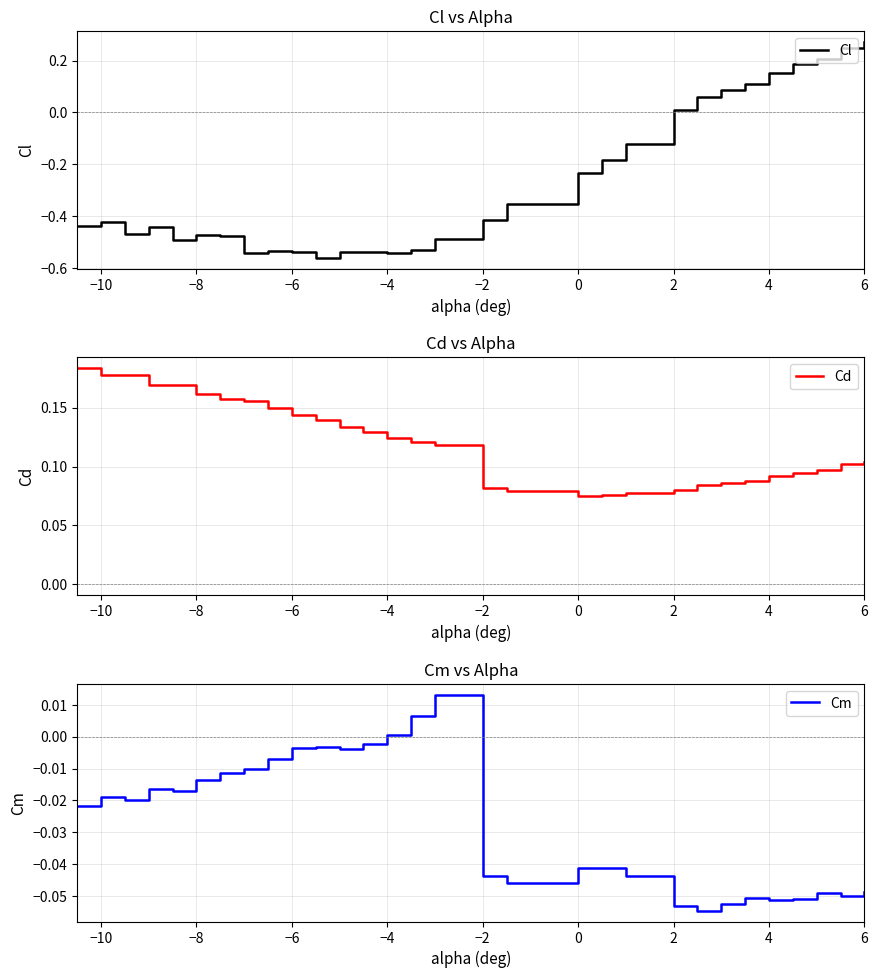

True or false: Cm and Cd intersect in this chart.

False